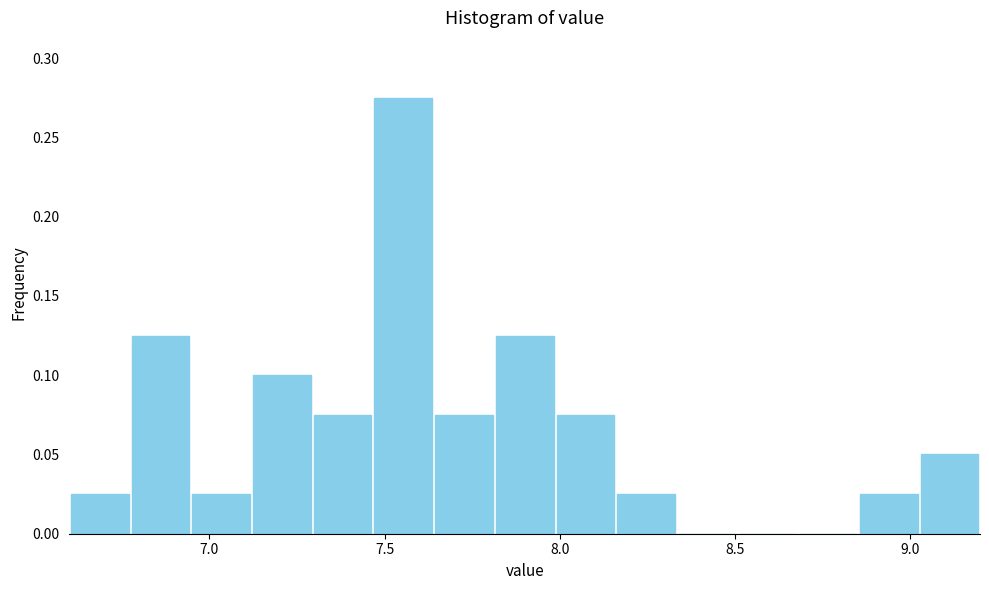

Read against the x-axis, roughly where is the centre of the tallest bar?

7.55